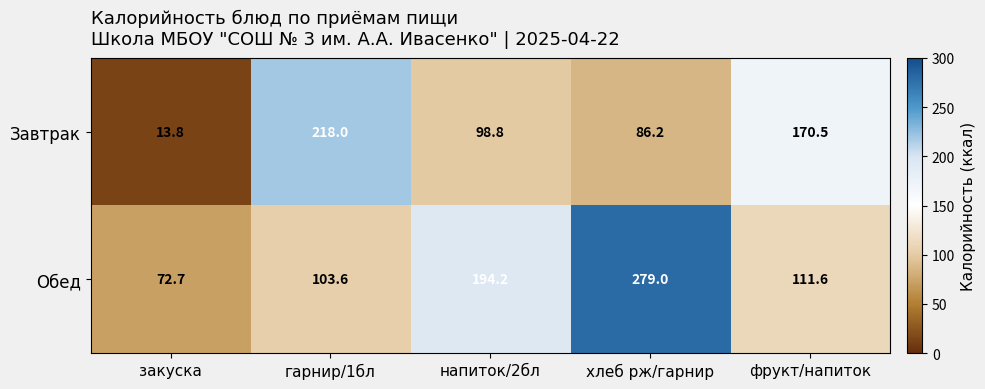

Reading left to right, what are all the values shown in this chart?

Завтрак: 13.8	218.0	98.8	86.2	170.5
Обед: 72.7	103.6	194.2	279.0	111.6